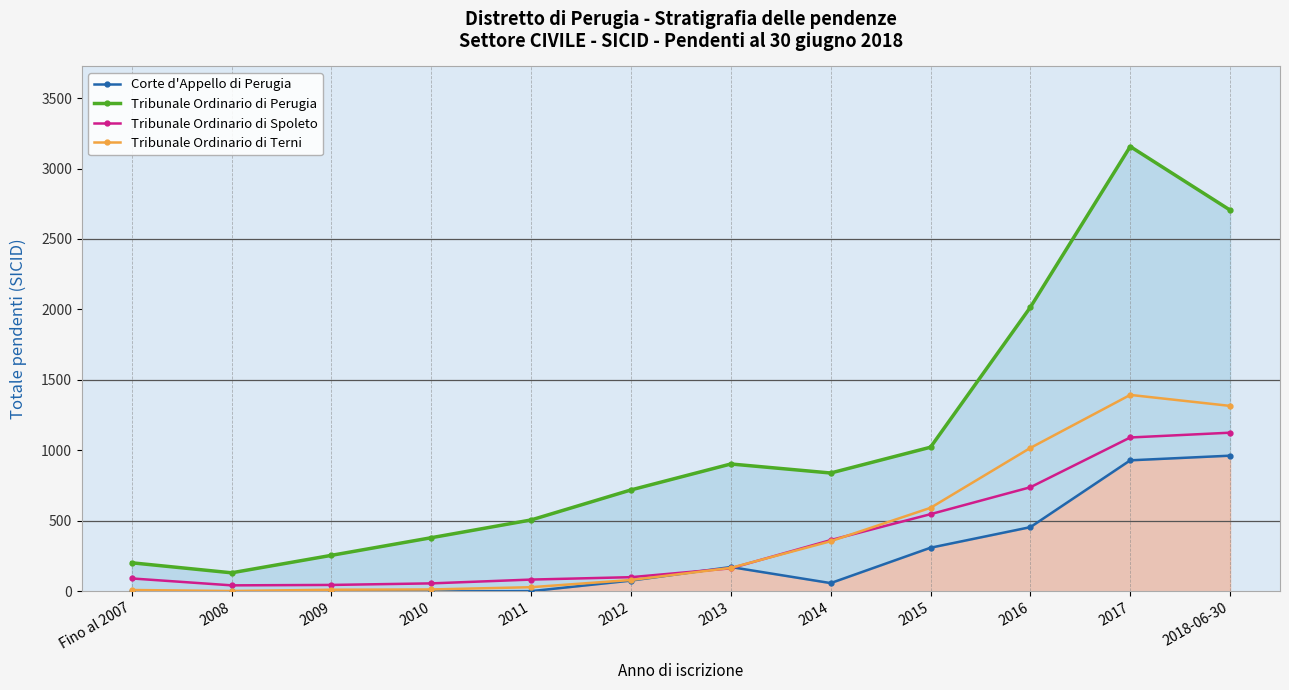

Read the Tribunale Ordinario di Spoleto value at Fino al 2007, to the nearest 100.

100